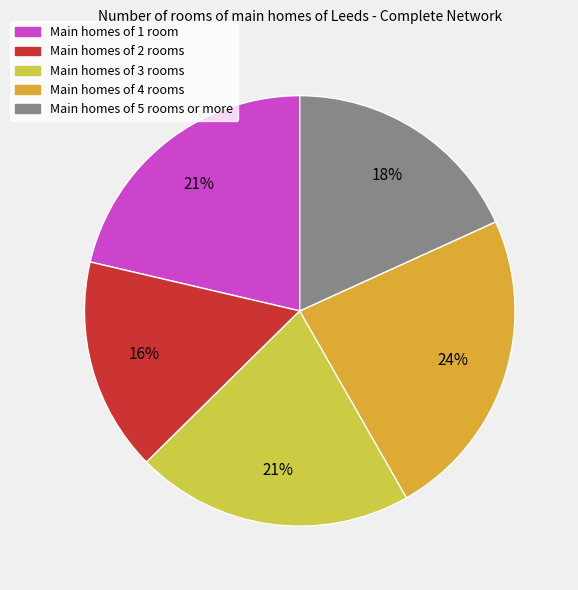

Is there a majority slice in this chart?

No